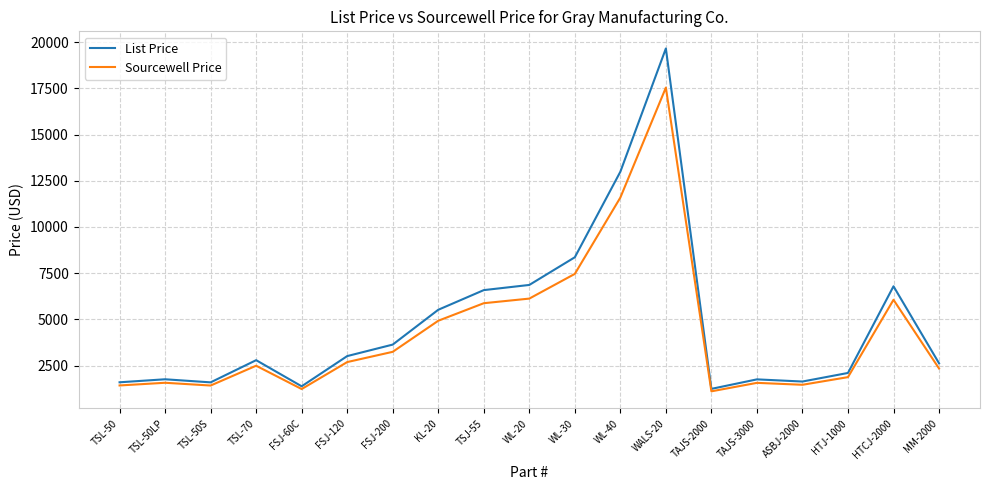

List the series in order of their peak value, highest first.

List Price, Sourcewell Price